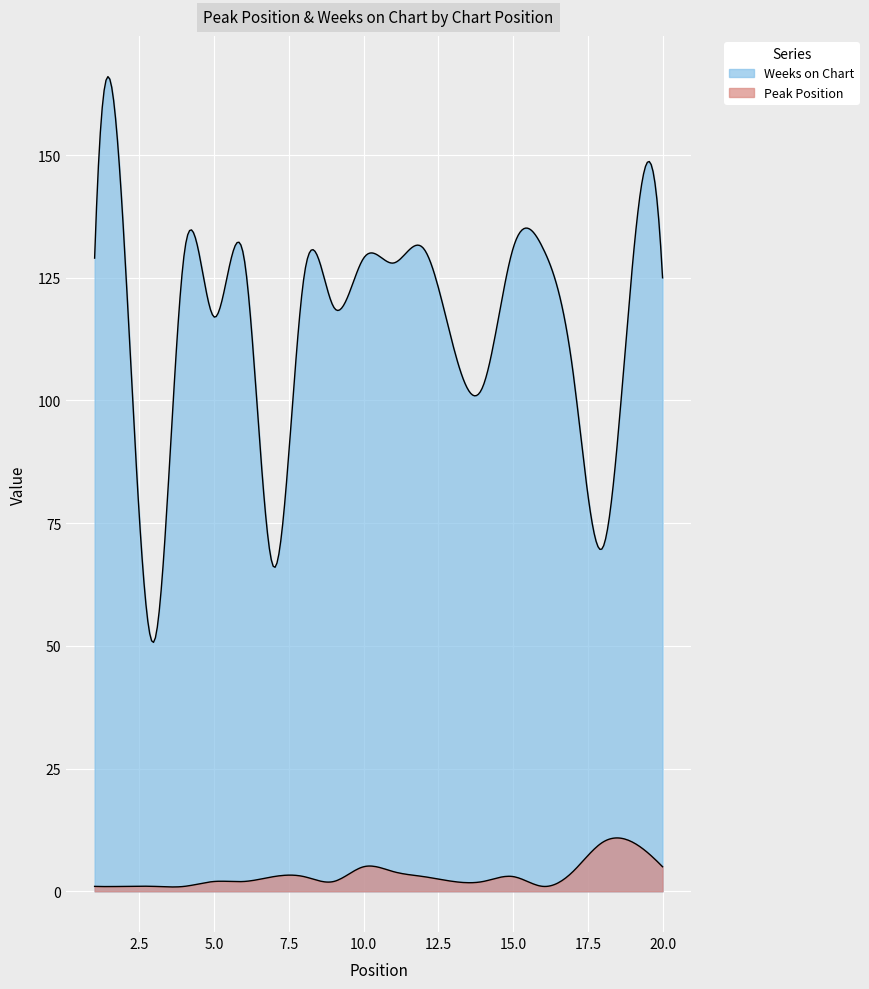

Reading right to left, list all the values displayed in this chart.

Peak Position: 20=5	19=10	18=10	17=4	16=1	15=3	14=2	13=2	12=3	11=4	10=5	9=2	8=3	7=3	6=2	5=2	4=1	3=1	2=1	1=1
Weeks on Chart: 20=125	19=128	18=70	17=106	16=131	15=131	14=103	13=111	12=131	11=128	10=129	9=119	8=125	7=66	6=129	5=117	4=130	3=51	2=131	1=129